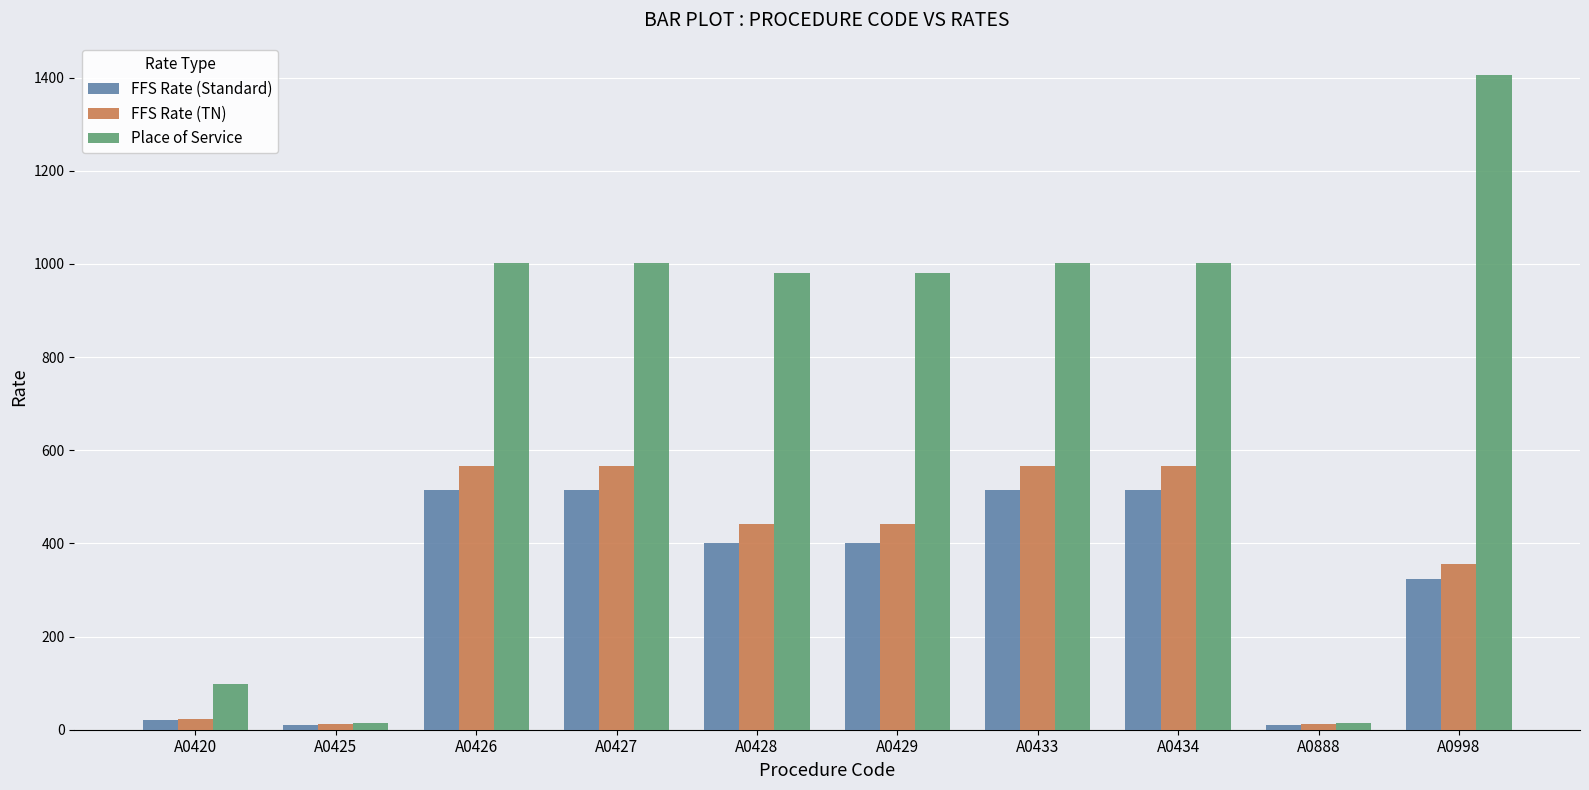

List the series in order of their peak value, lowest first.

FFS Rate (Standard), FFS Rate (TN), Place of Service